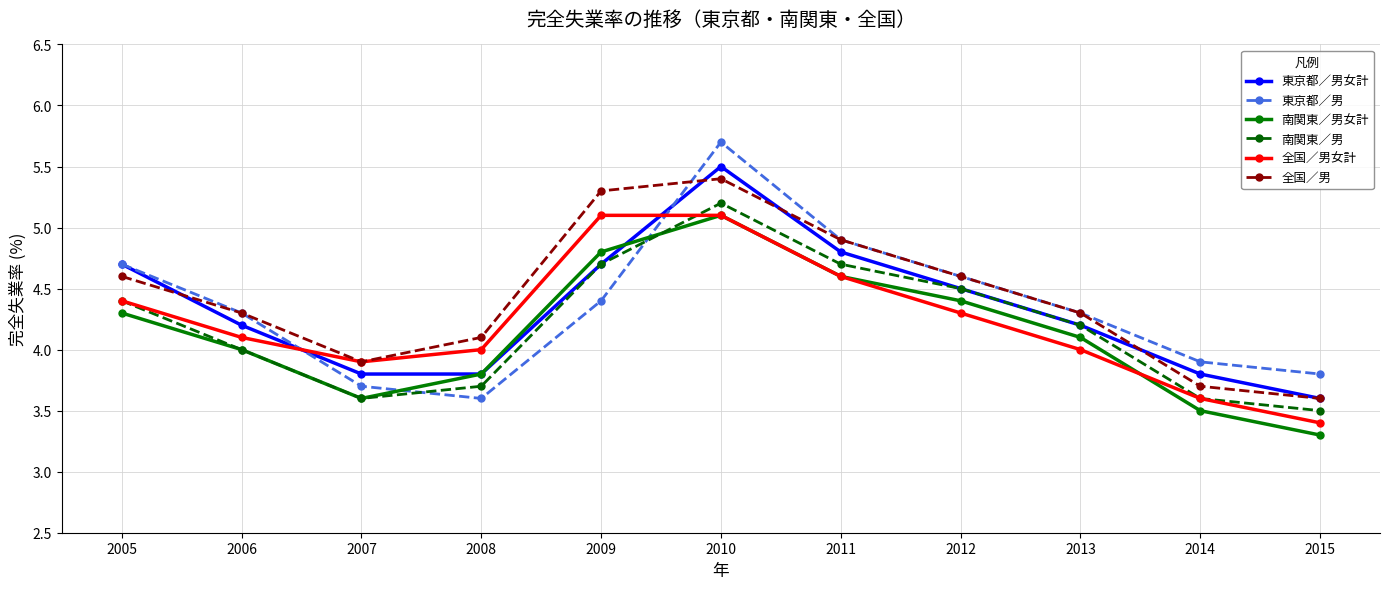

At which label does 東京都／男女計 first exceed 4?

2005